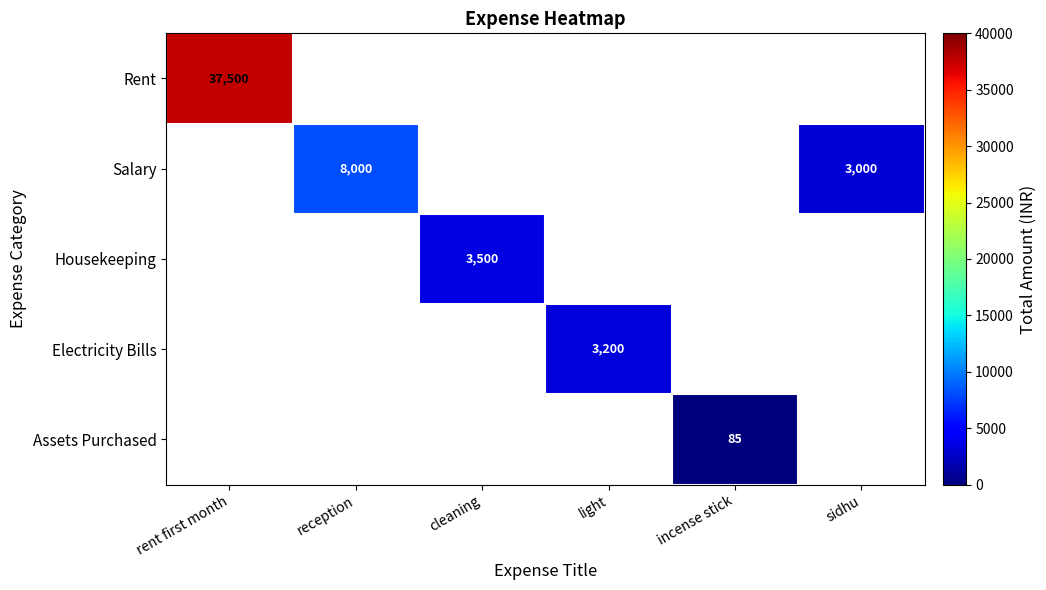

True or false: Salary has a value of 3000 at sidhu.

True